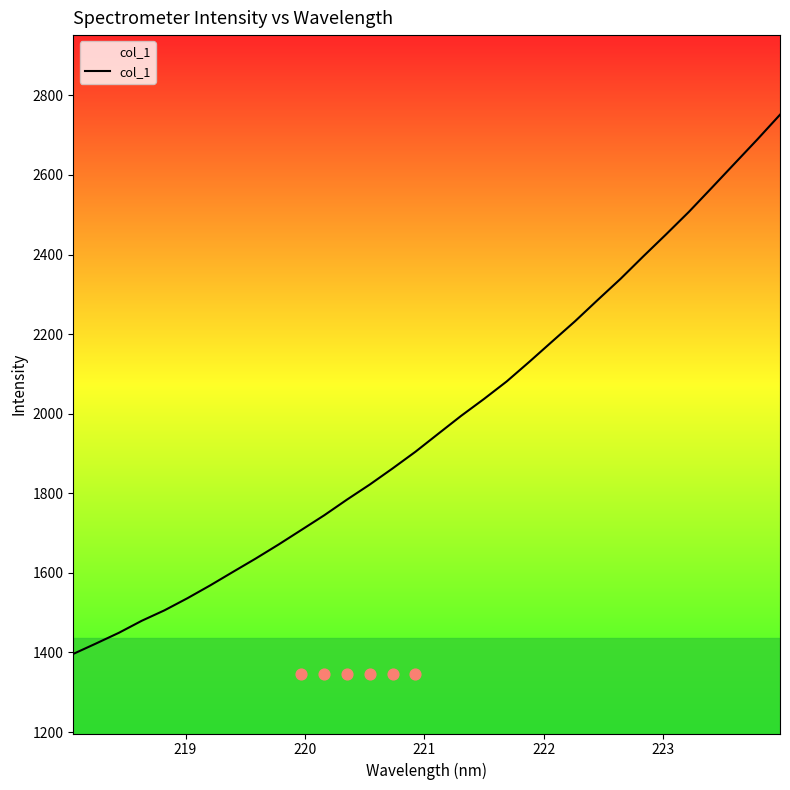

What is the maximum value for col_1?

2751.4